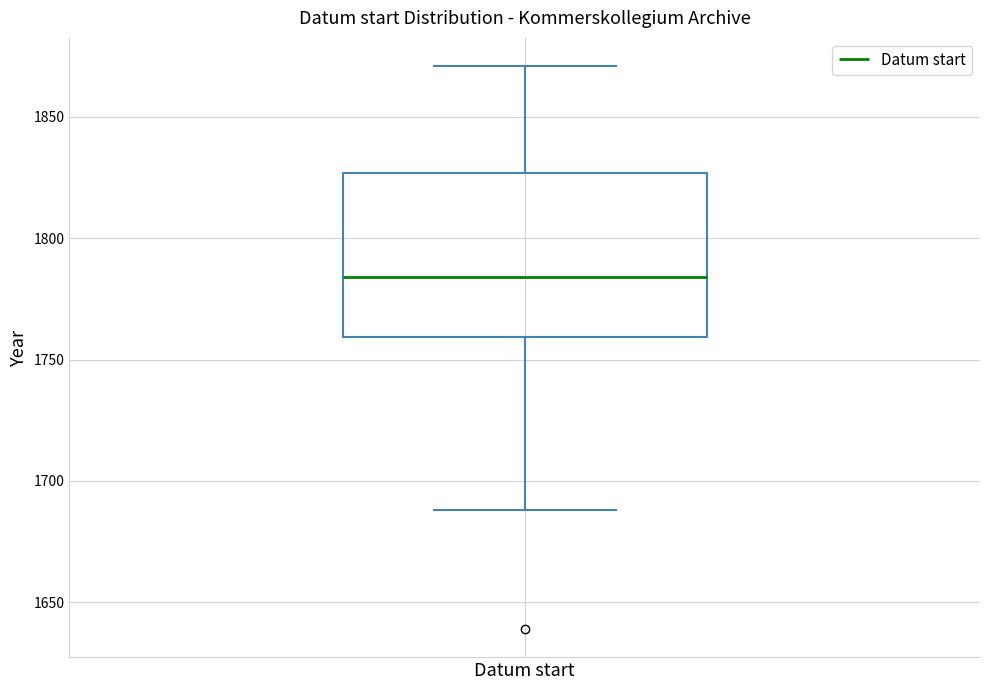

Where is the lower edge of the box for Datum start on the y-axis? The values are not printed on the chart, so give them approximately, as read against the axis.

1760